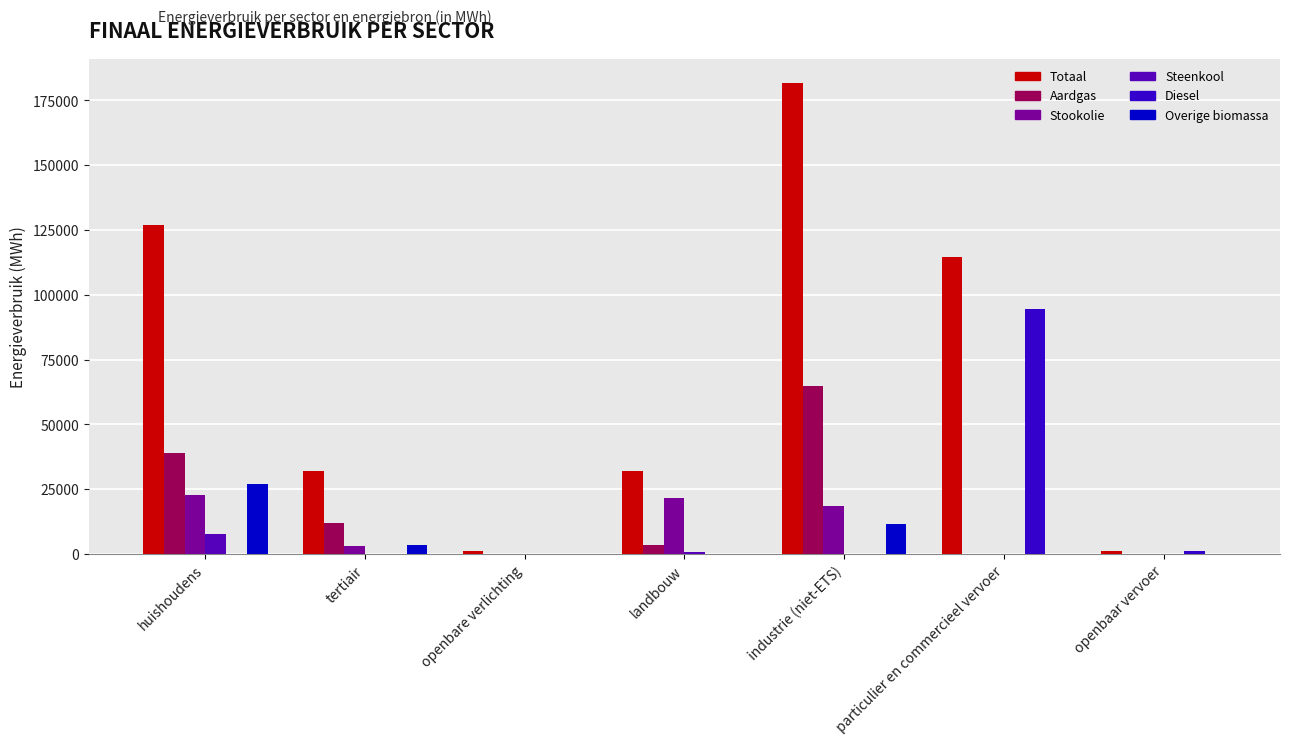

Which series changed the most between tertiair and openbaar vervoer?

Totaal